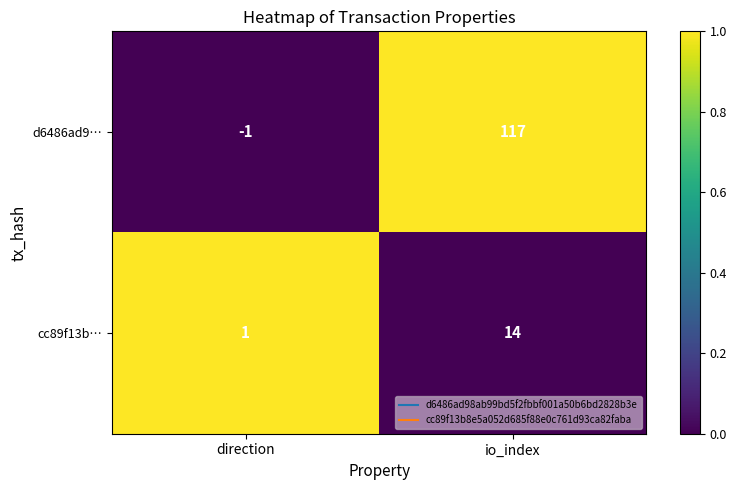

Between direction and io_index, which series saw the biggest shift?

d6486ad9…